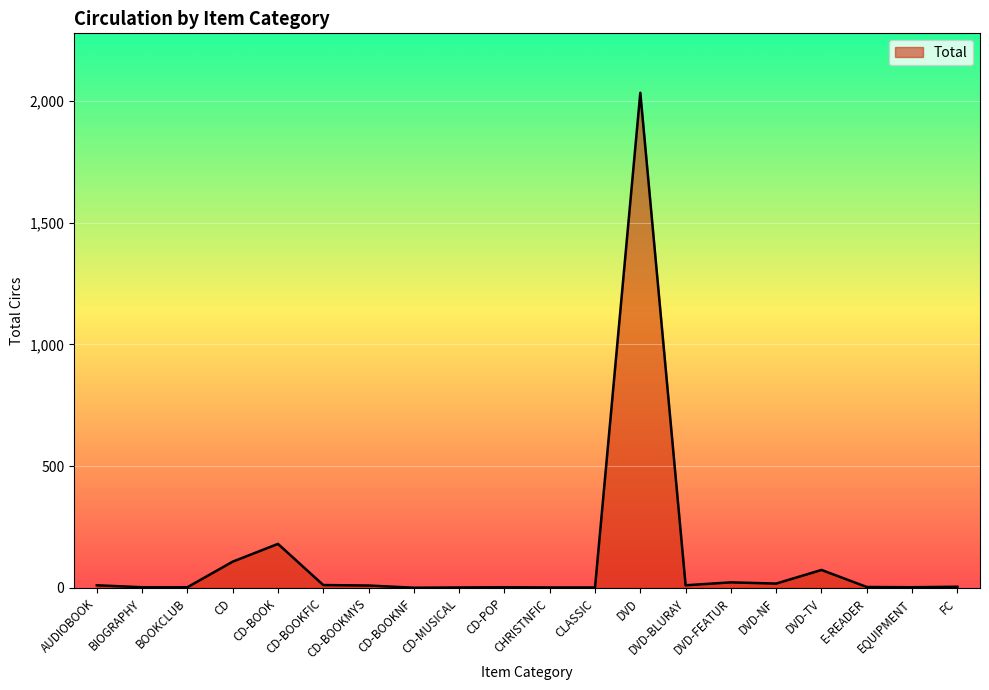

Approximately how many times larger is the value at DVD-TV compared to CD?

0.7